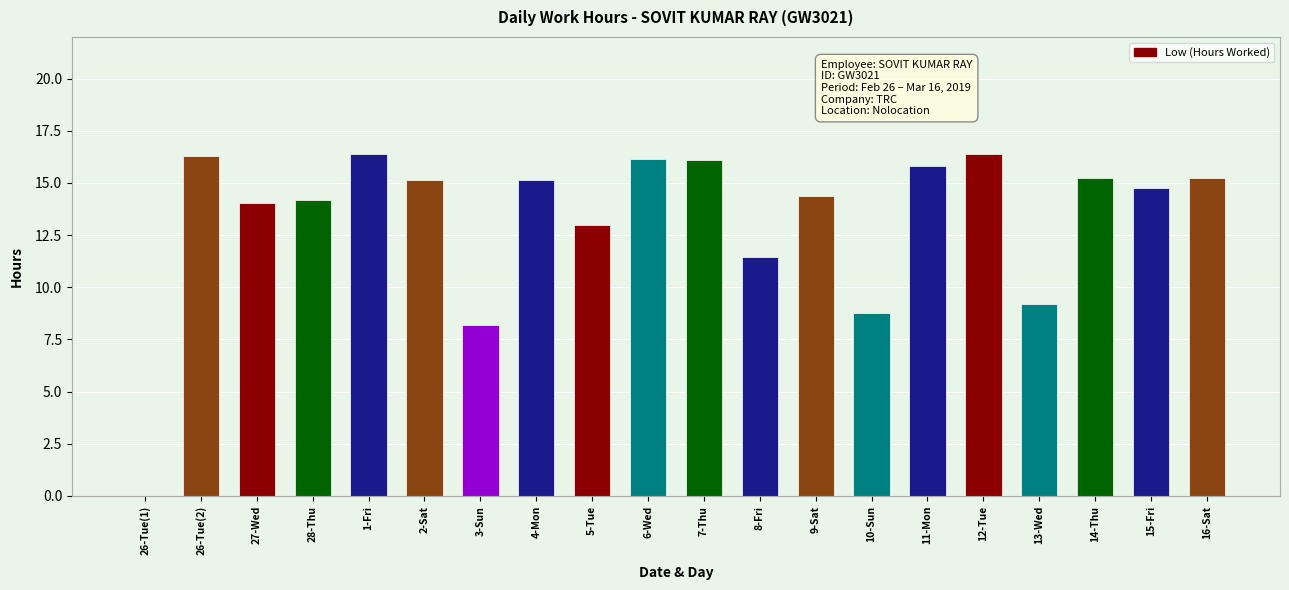

The value at 7-Thu is 16.1. True or false?

True